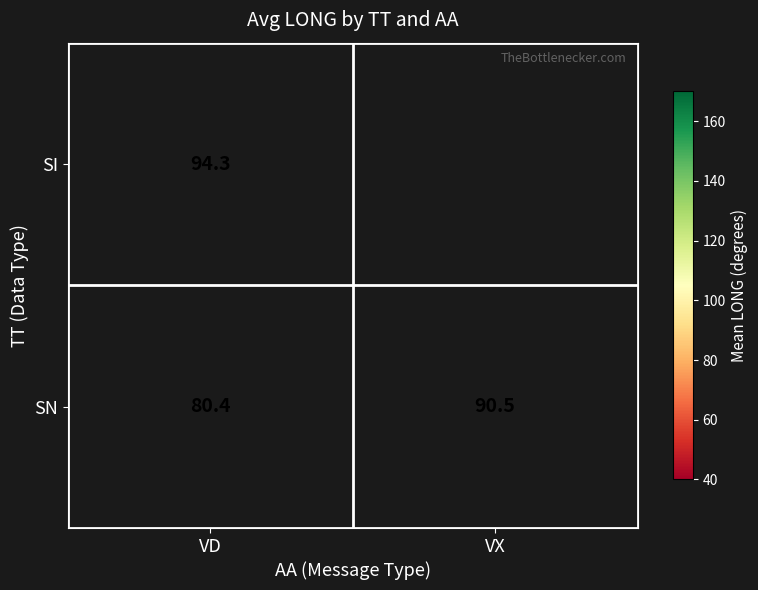

What is the spread (max minus min) of values at VD?

13.9